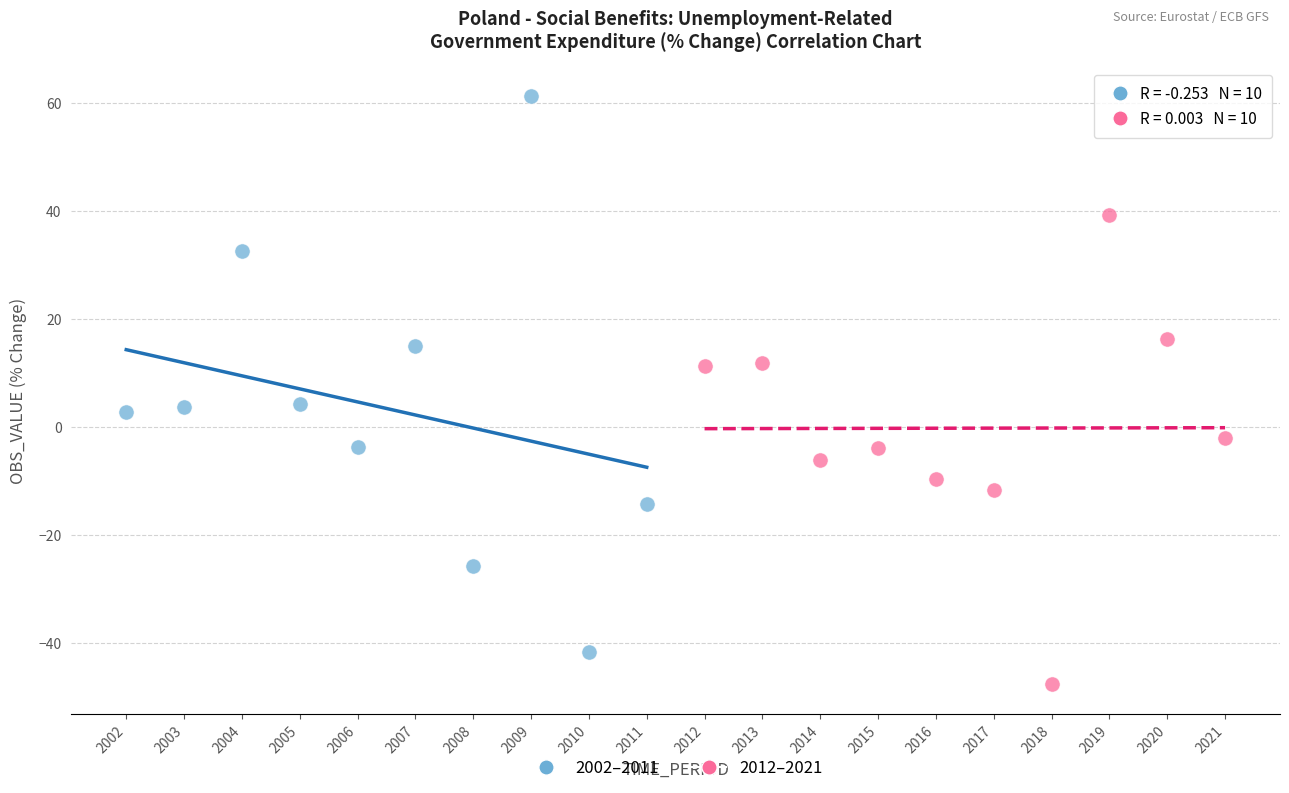

Which series reaches the maximum Y coordinate?

2002–2011